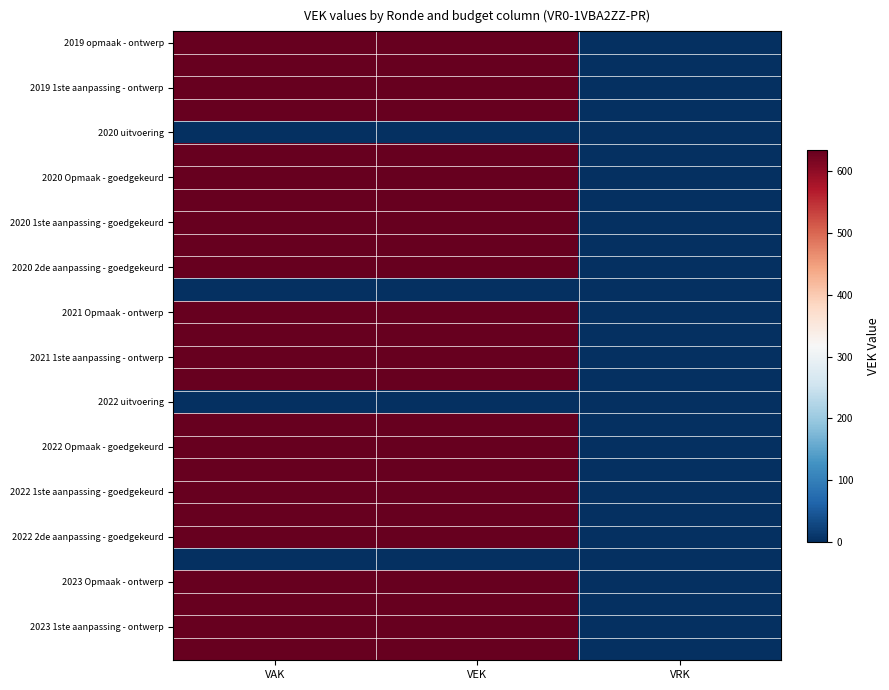

At which category is the sum across all series the highest?

VAK